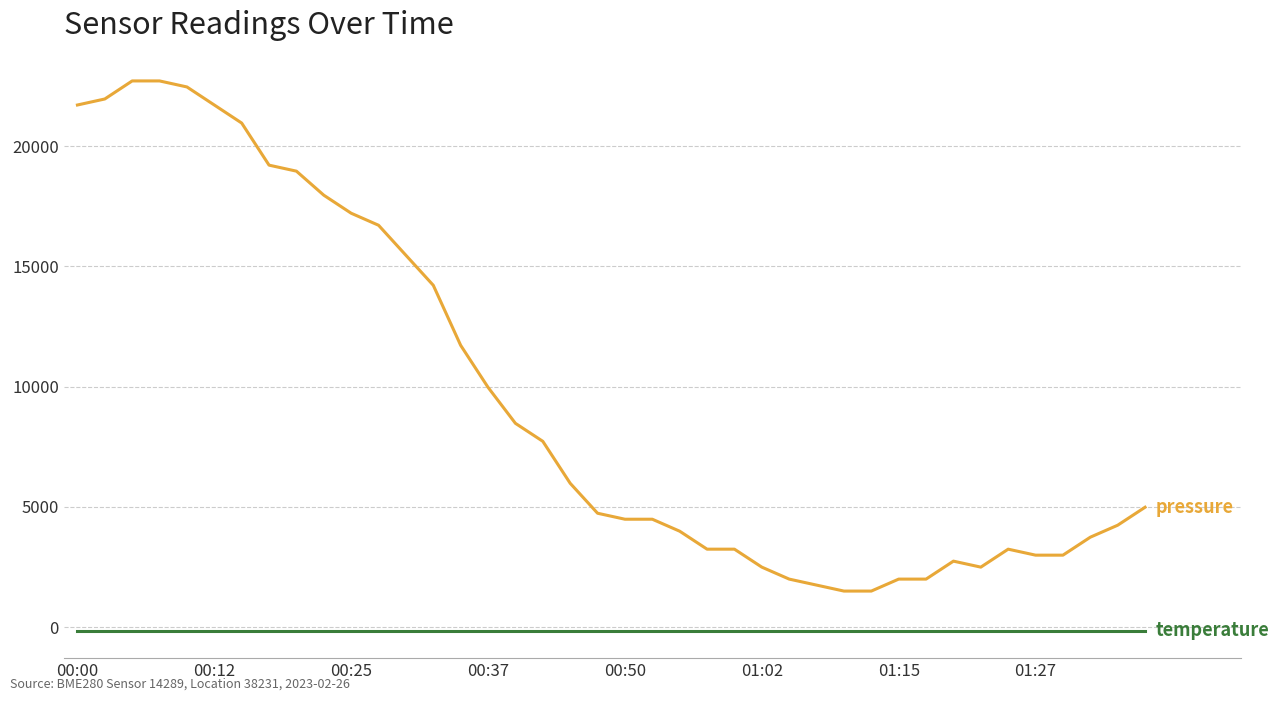

What is the difference between the maximum and minimum values in the pressure series?

21216.8